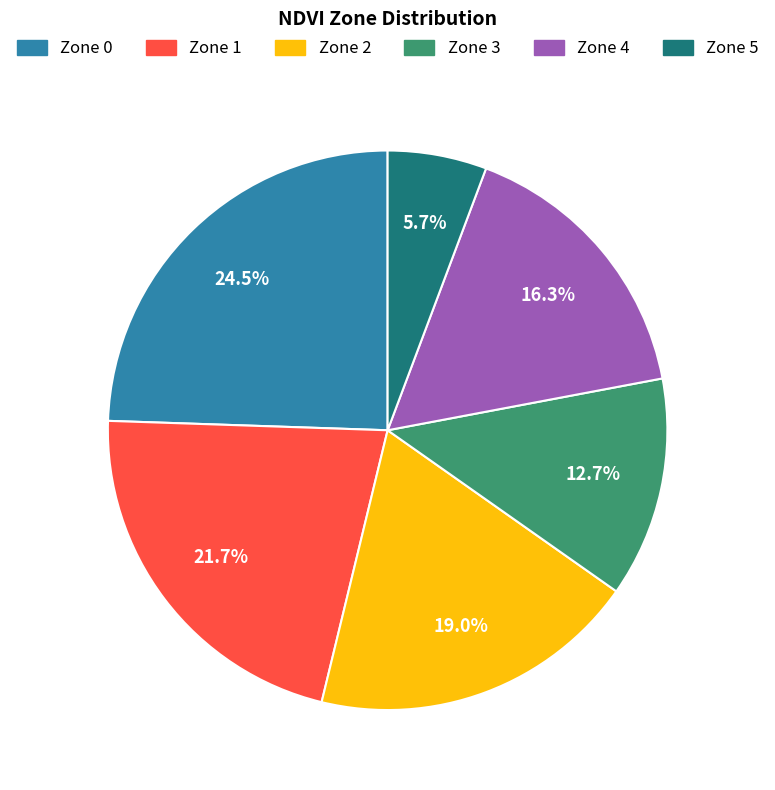

Count the number of slices in the pie.

6